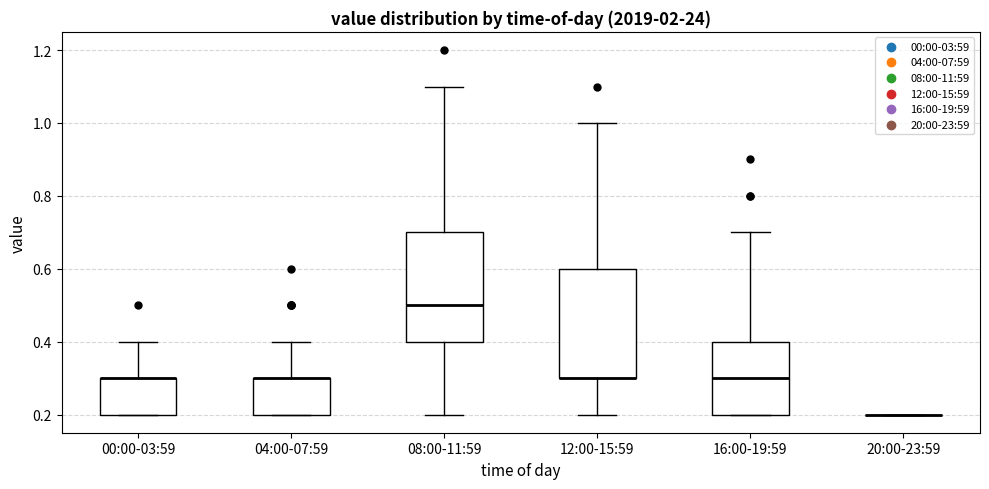

Reading left to right, read every box against the y-axis: the position of its median line, the range the box covers, and the ends of its whiskers. The values are not printed on the chart, so give them approximately, as read against the axis.

00:00-03:59: median 0.3 (drawn on the box's upper edge), box 0.2 to 0.3, whiskers 0.2 to 0.4
04:00-07:59: median 0.3 (drawn on the box's upper edge), box 0.2 to 0.3, whiskers 0.2 to 0.4
08:00-11:59: median 0.5, box 0.4 to 0.7, whiskers 0.2 to 1.1
12:00-15:59: median 0.3 (drawn on the box's lower edge), box 0.3 to 0.6, whiskers 0.2 to 1.0
16:00-19:59: median 0.3, box 0.2 to 0.4, whiskers 0.2 to 0.7
20:00-23:59: box collapsed to a line at 0.2, whiskers 0.2 to 0.2